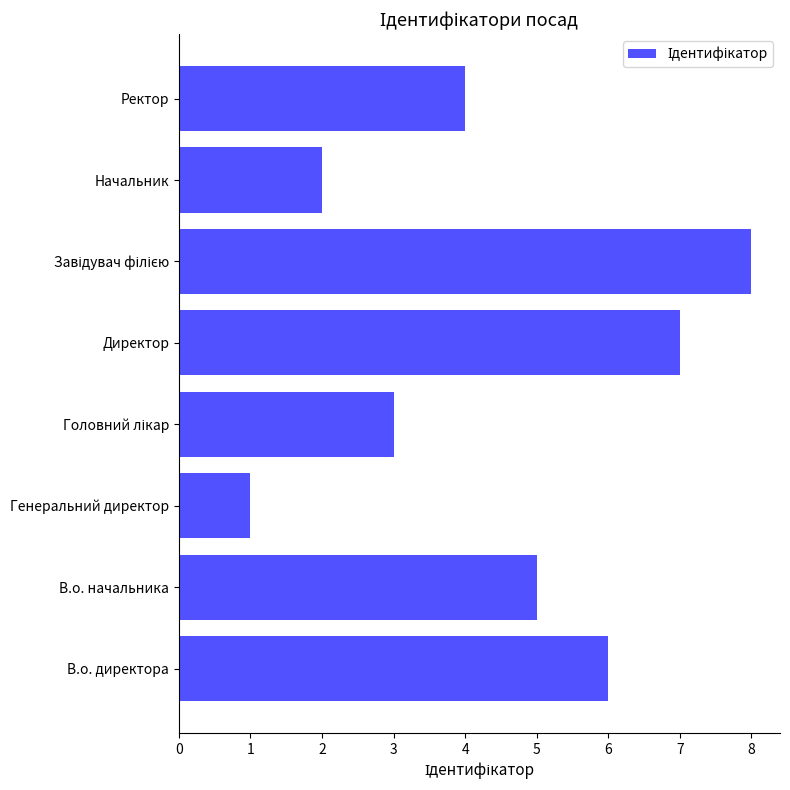

The chart shows a value of 8 at В.о. начальника. True or false?

False